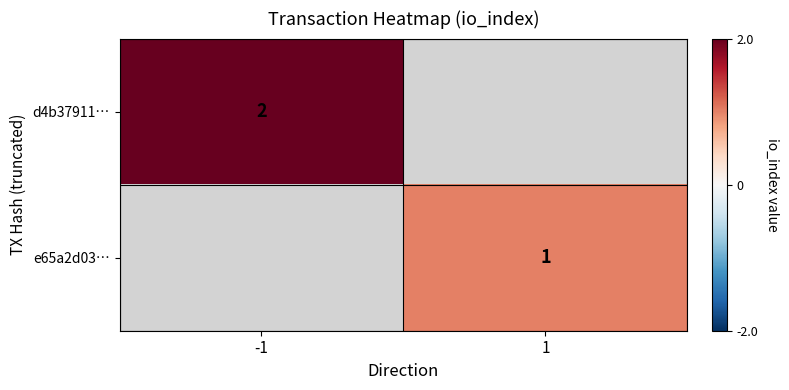

The value of d4b37911… at -1 is 1. True or false?

False